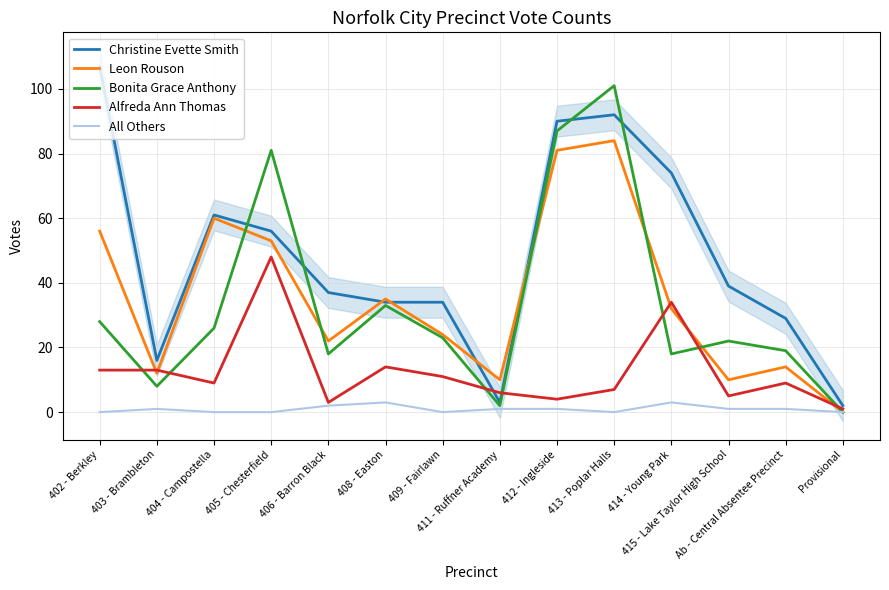

How many values in the Christine Evette Smith series exceed 39?

6